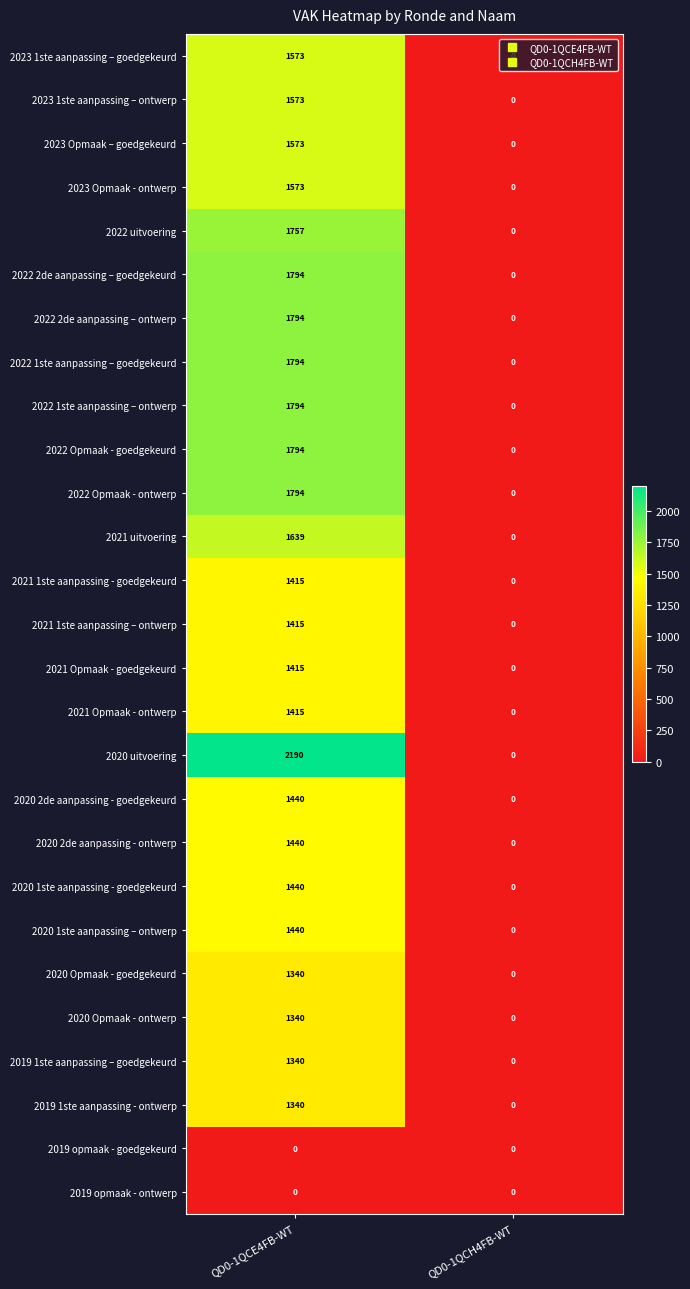

At which label is 2021 uitvoering closest to 819?

QD0-1QCH4FB-WT